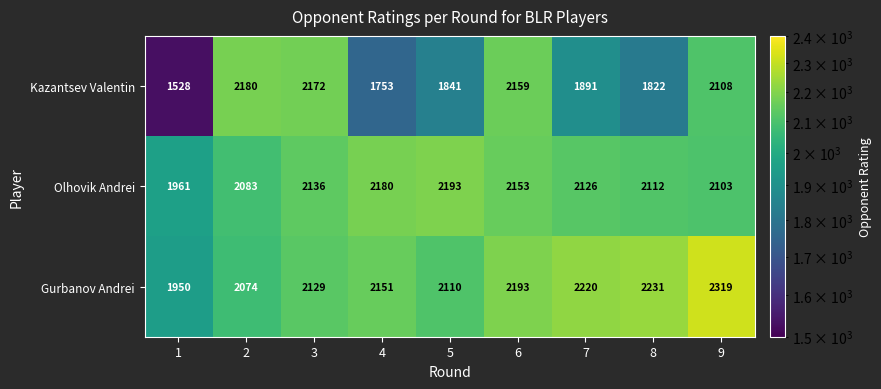

Where is Gurbanov Andrei nearest to the value 2134?

3